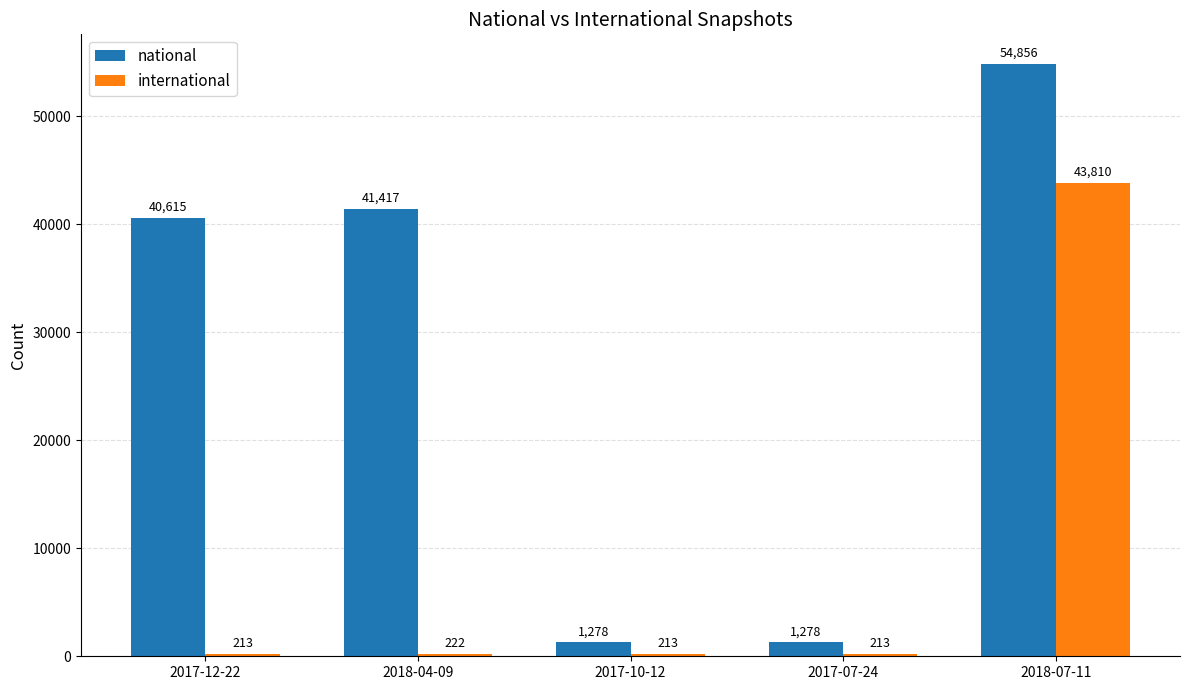

List the series in order of their peak value, highest first.

national, international